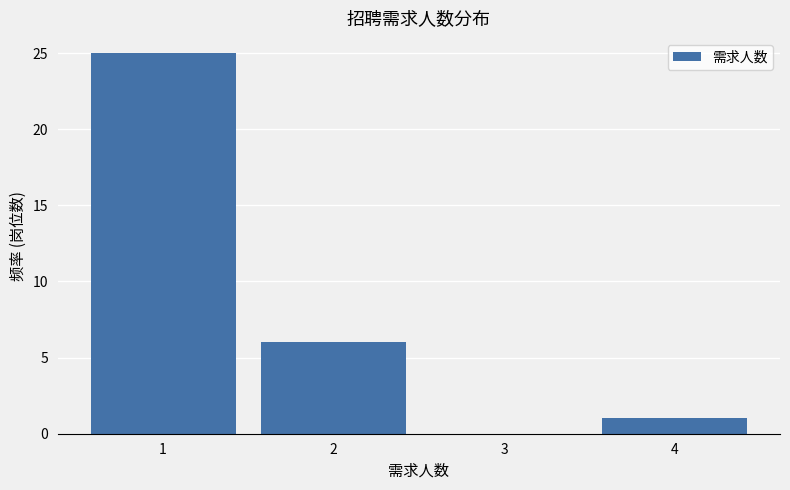

Reading left to right, list every bar in this chart as the range it spans on the x-axis followed by its height. The values are not printed on the chart, so give them approximately, as read against the axis.

0.5 to 1.5: 25
1.5 to 2.5: 6
2.5 to 3.5: 0
3.5 to 4.5: 1